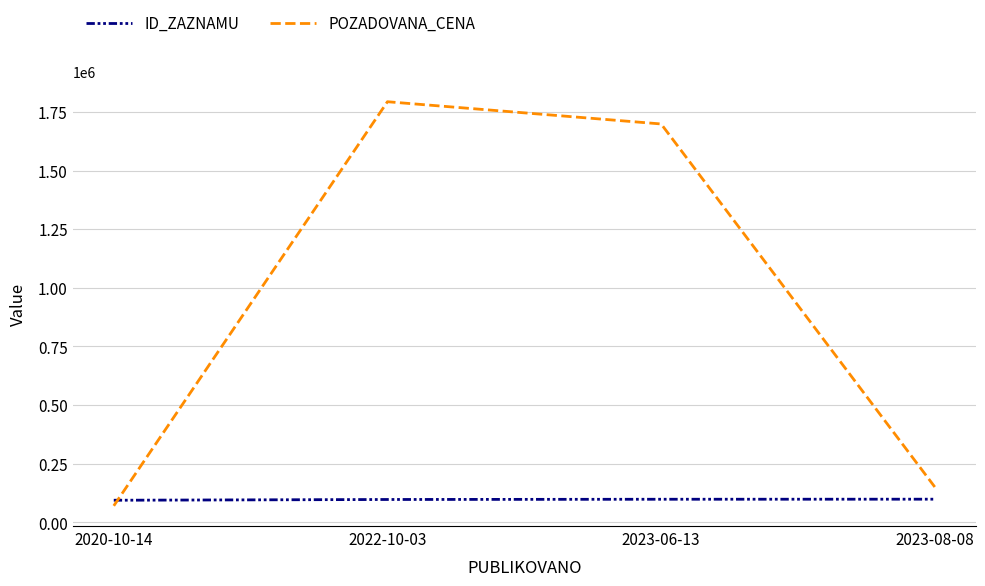

Between which two adjacent categories do POZADOVANA_CENA and ID_ZAZNAMU first intersect?

2020-10-14 and 2022-10-03